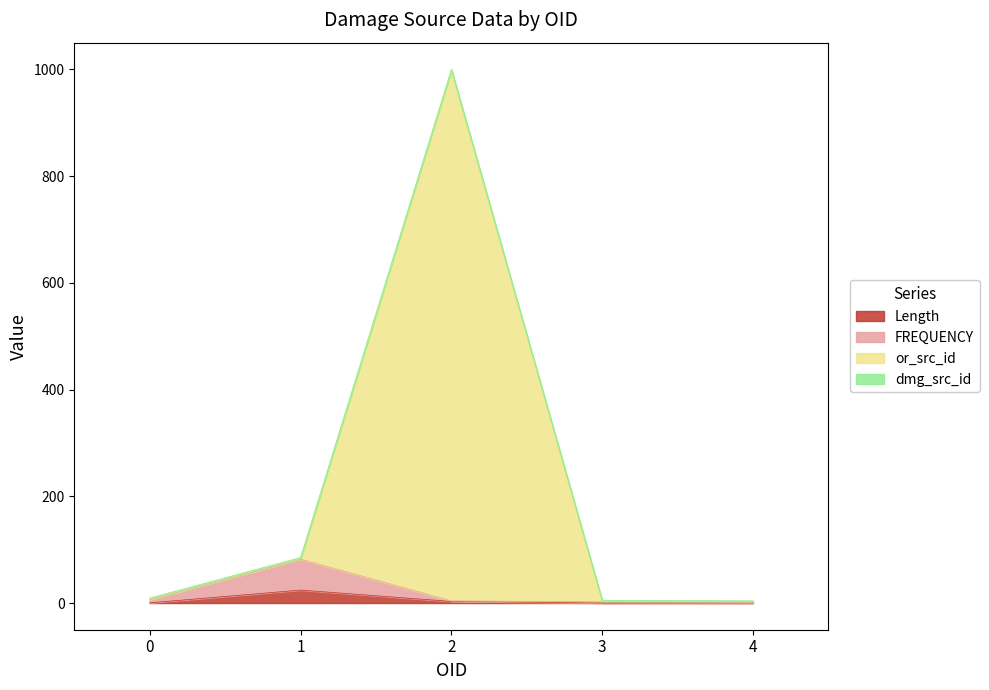

The or_src_id series shows 998.0 at 2. True or false?

True